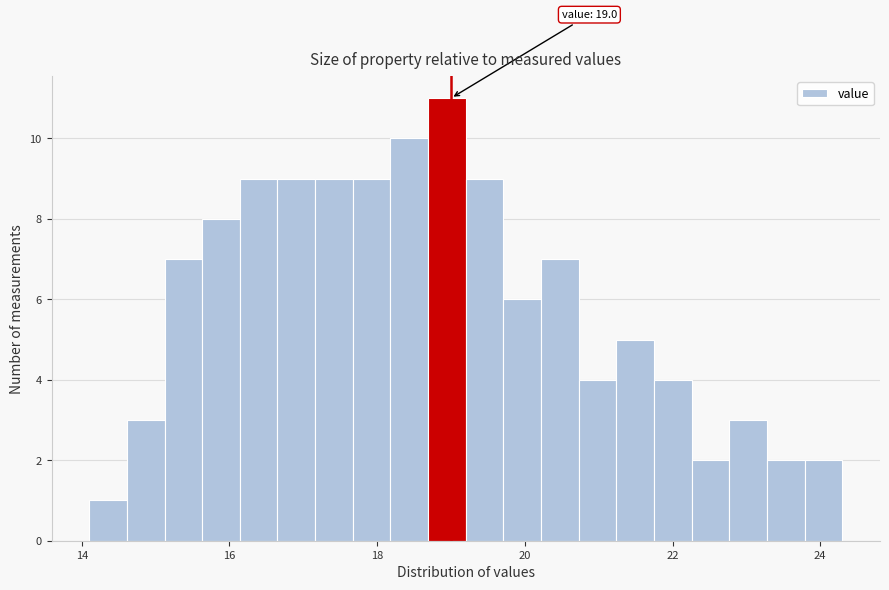

Read against the x-axis, roughly where is the centre of the tallest bar?

19.0